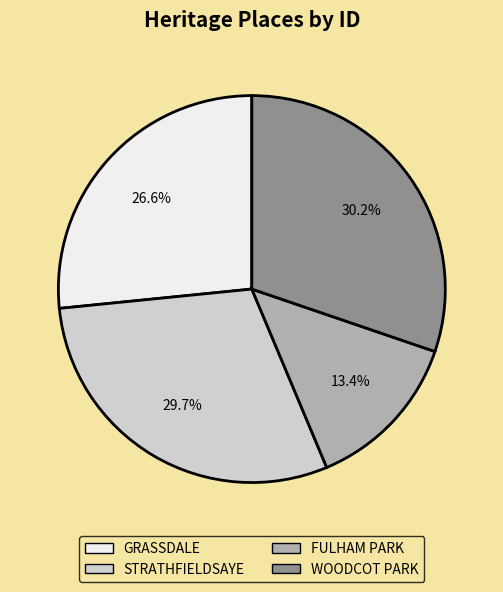

How many slices are in this pie chart?

4